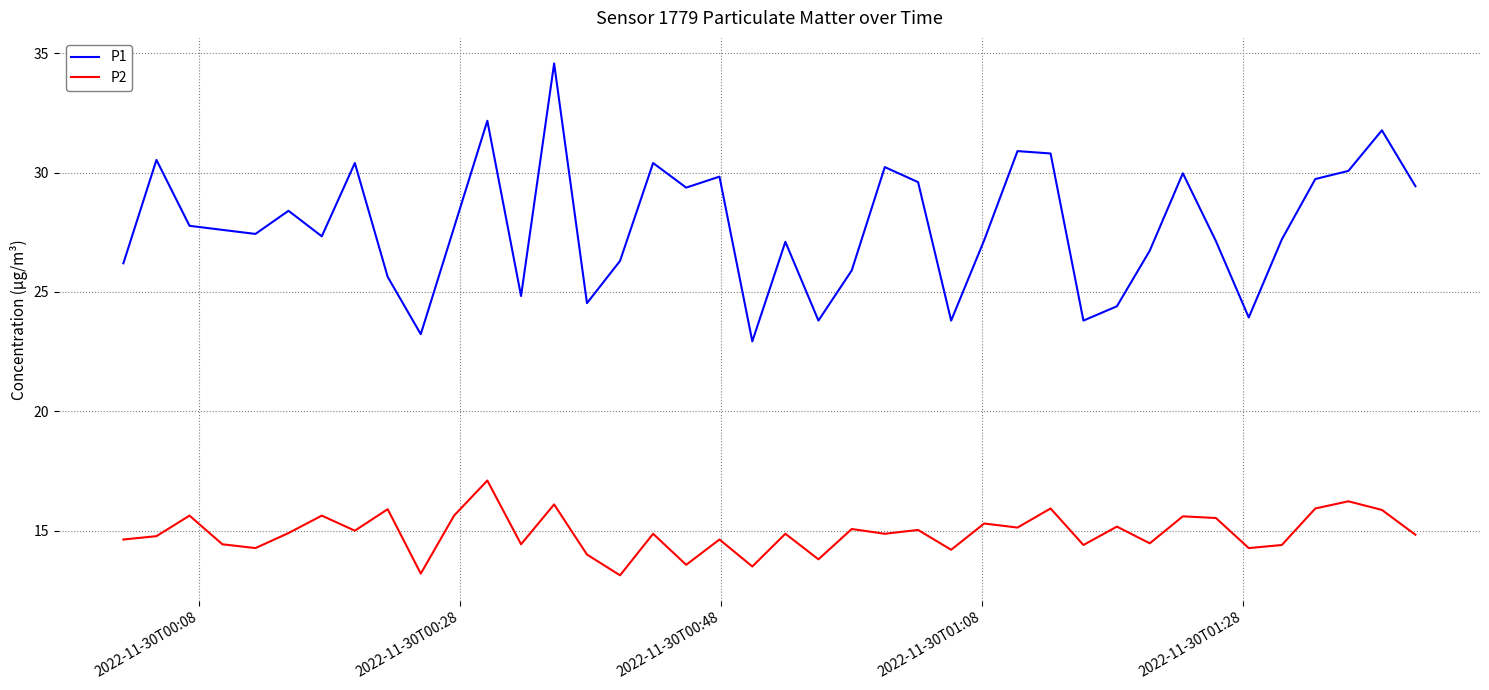

True or false: P2 and P1 intersect in this chart.

False